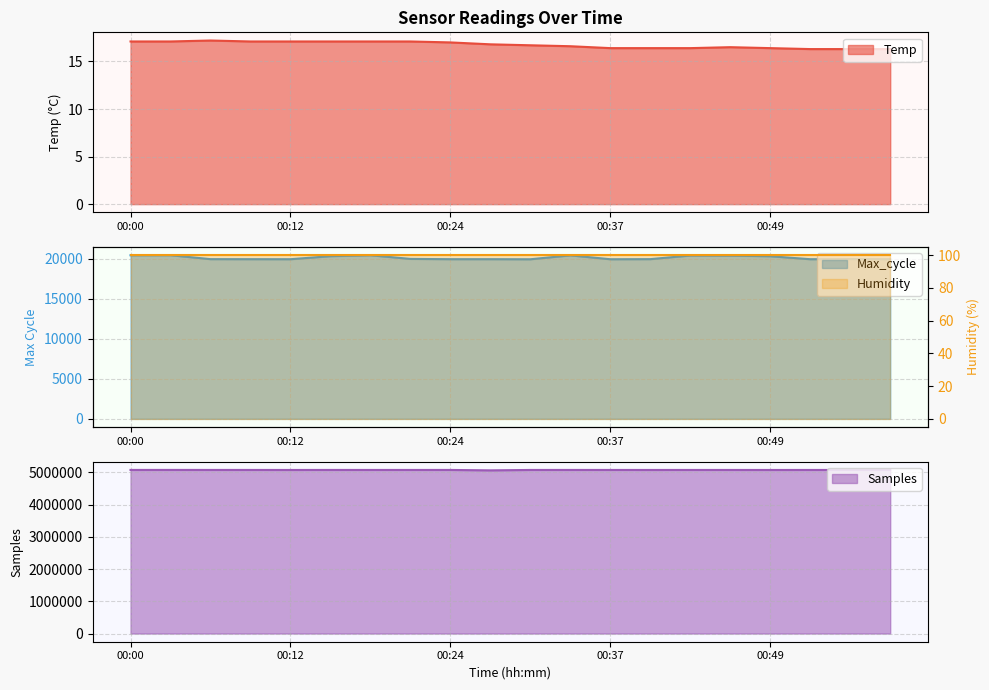

What is the value of the Temp point at the 15th from the left?

16.4